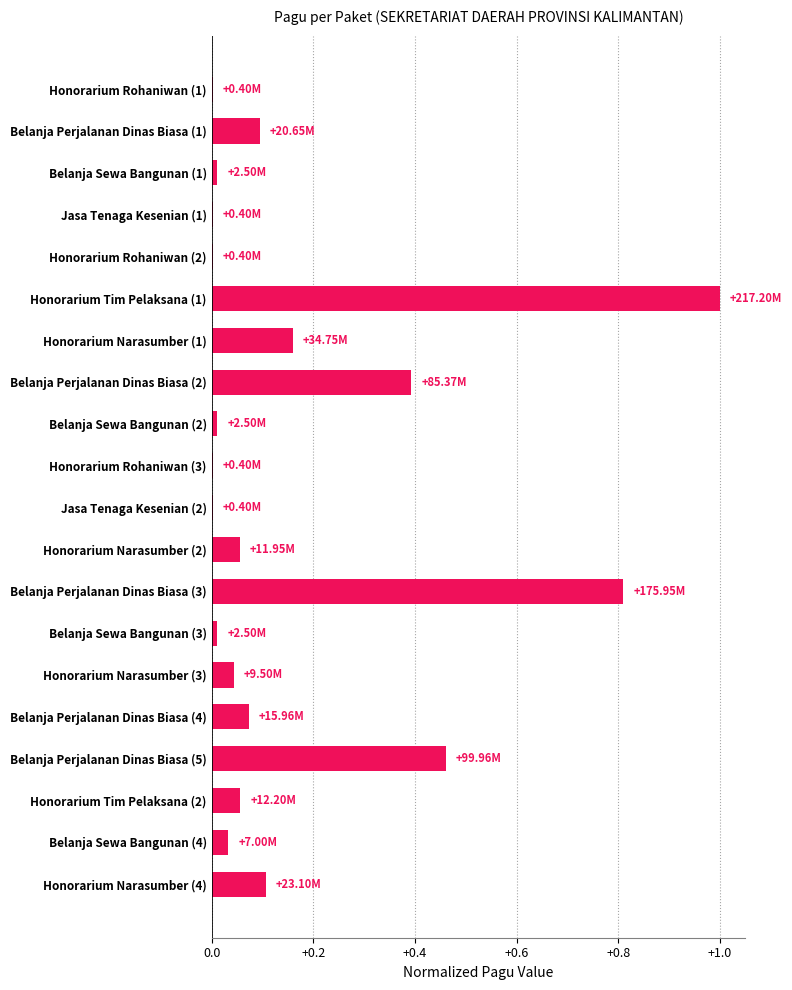

What is the sum of all values?

3.3